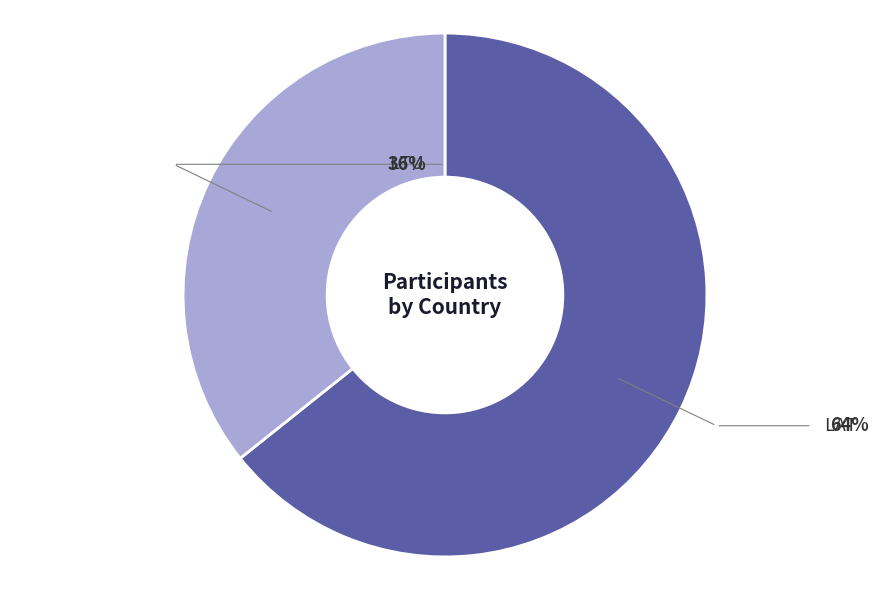

Count the number of slices in the pie.

2